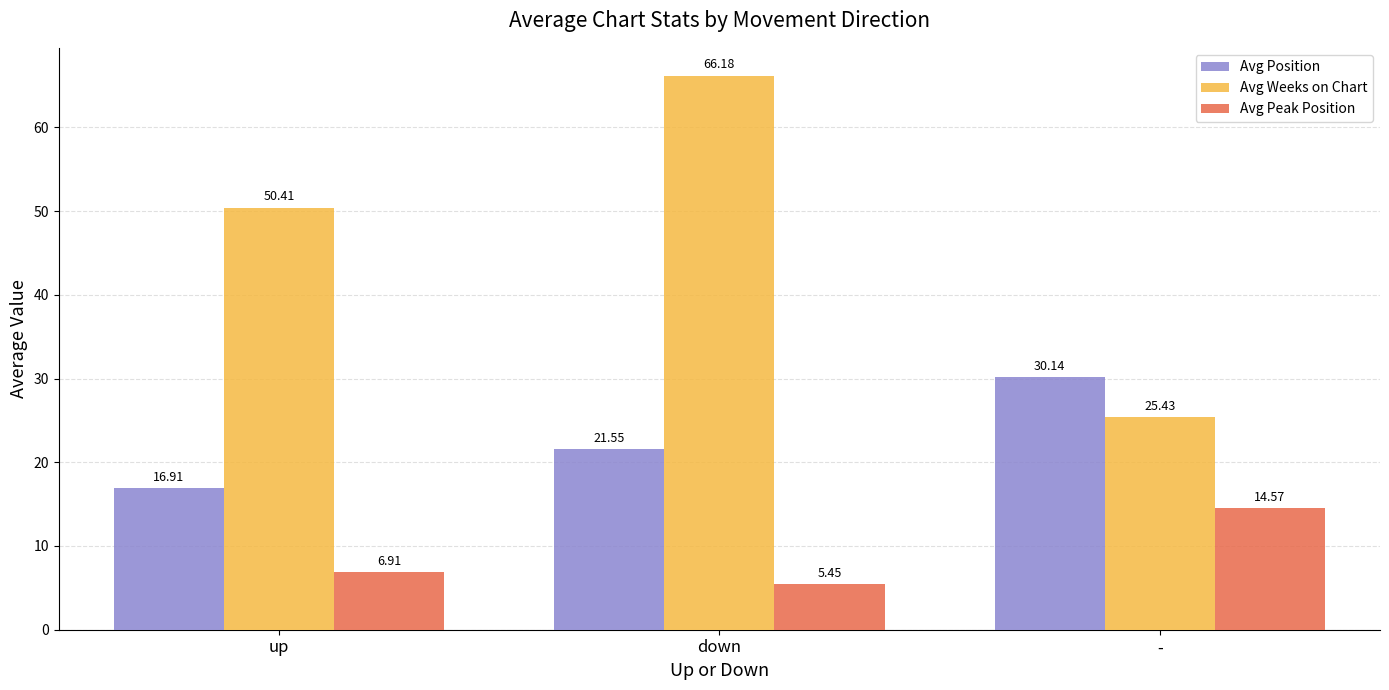

Where does the Avg Peak Position series first go above 6?

up